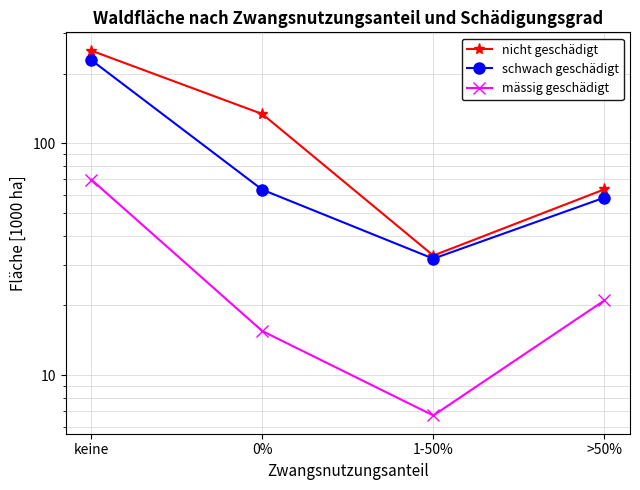

What is the difference between the maximum and minimum values in the mässig geschädigt series?

63.1